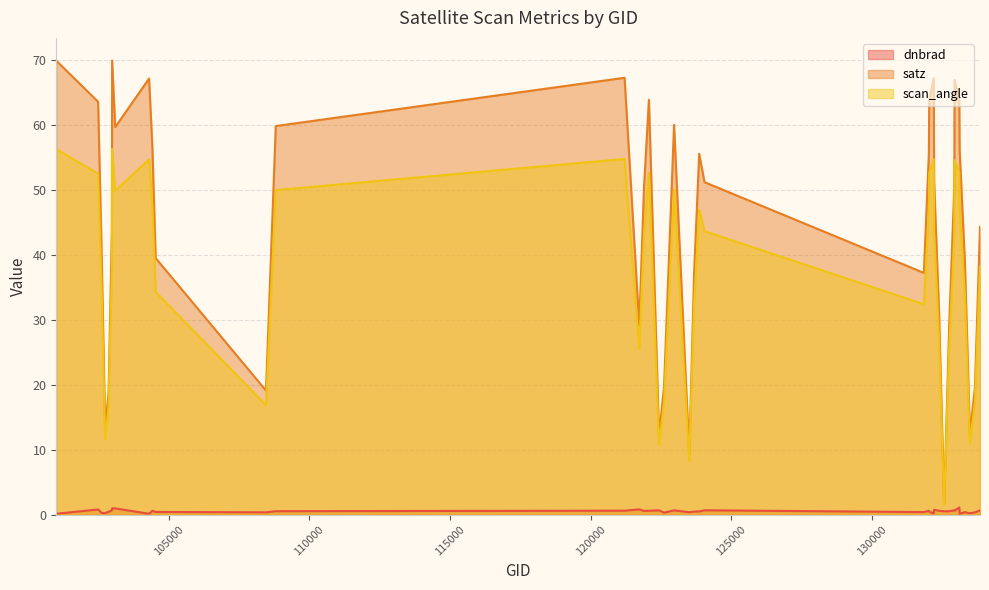

True or false: dnbrad and satz cross at least once.

False